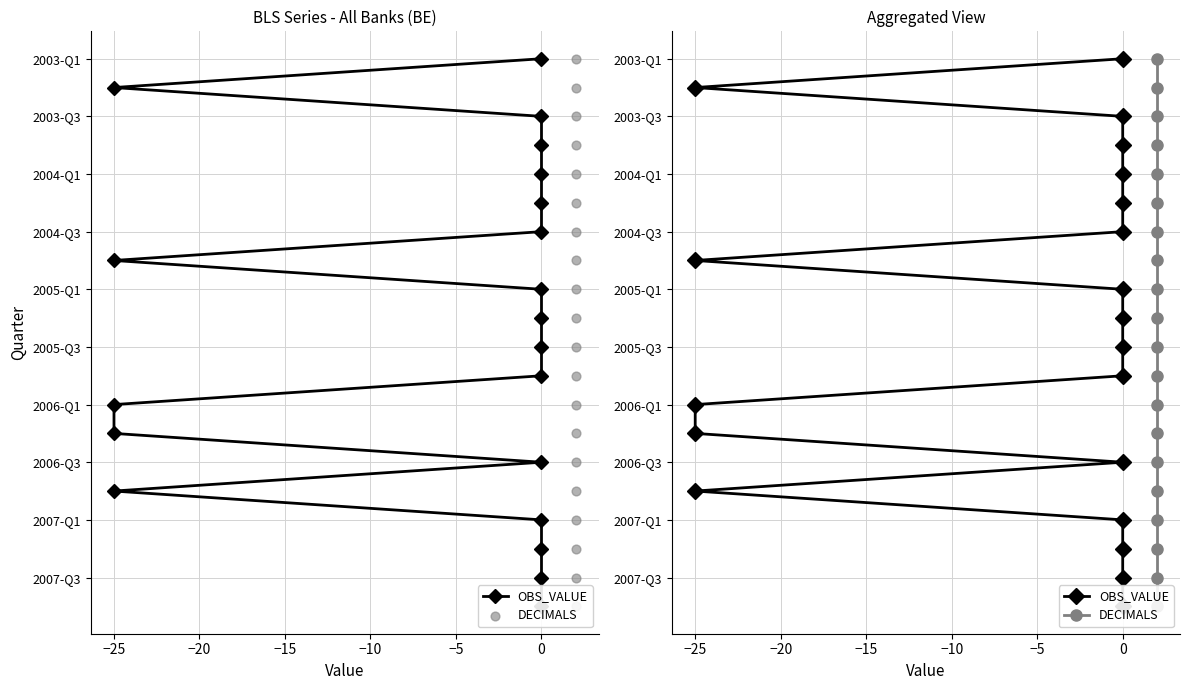

Is the value of DECIMALS at 17 greater than the value of OBS_VALUE at −15?

Yes